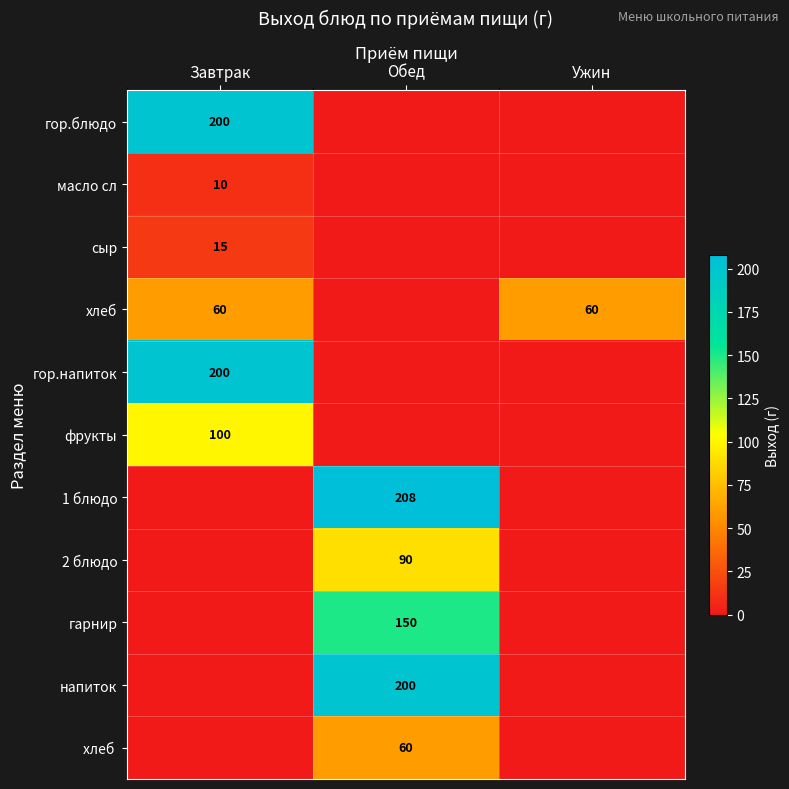

What is the total value across all series at Ужин?

60